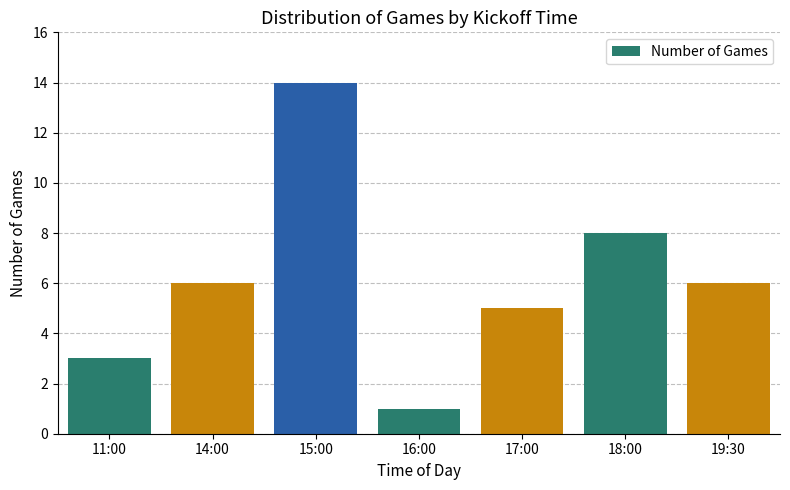

Is it true that the value at 11:00 is 1?

False